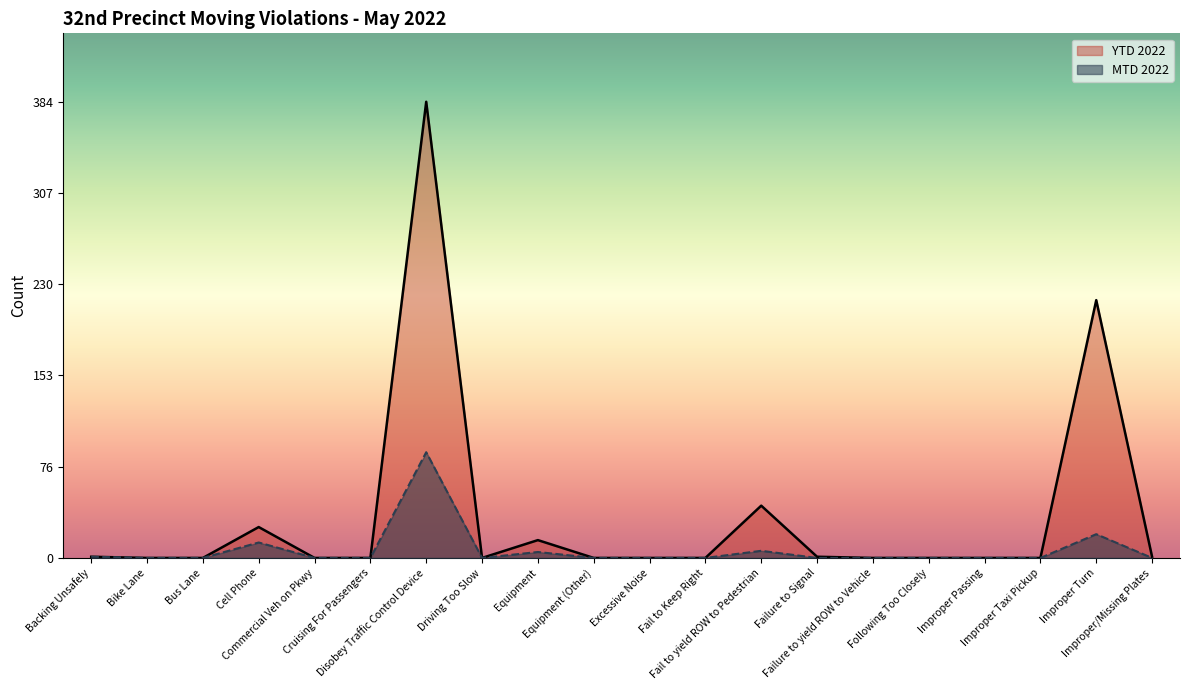

What are all the series names shown in the legend?

YTD 2022, MTD 2022